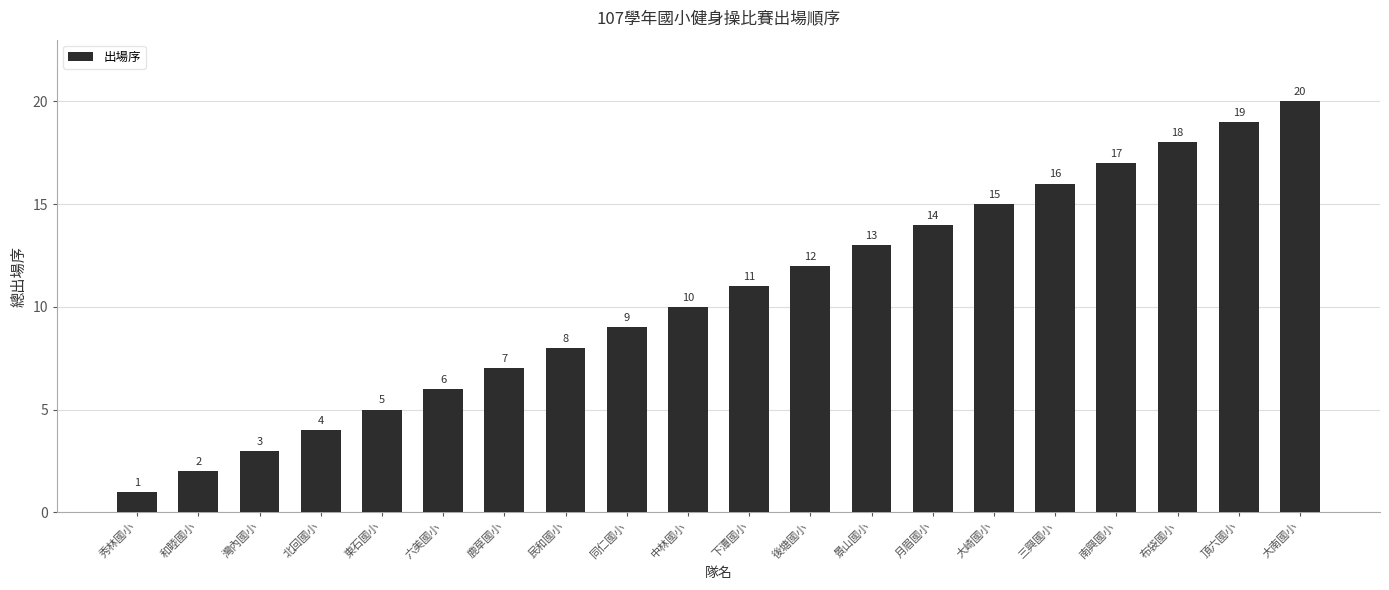

How many distinct data groups are displayed?

1